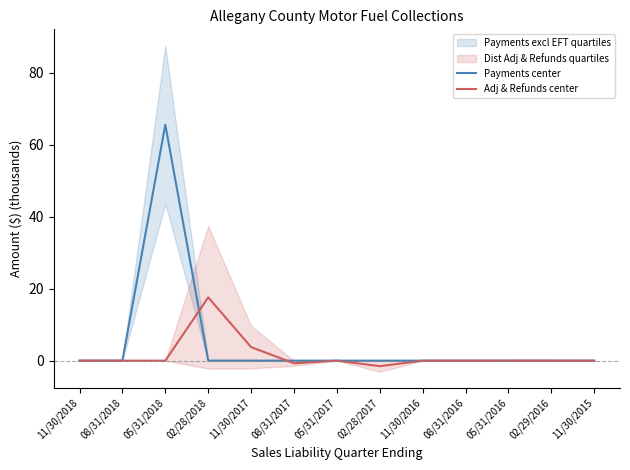

Reading left to right, what are all the values shown in this chart?

Payments center: 11/30/2018=0.0	08/31/2018=0.0	05/31/2018=65.5	02/28/2018=0.0	11/30/2017=0.0	08/31/2017=0.0	05/31/2017=0.0	02/28/2017=0.0	11/30/2016=0.0	08/31/2016=0.0	05/31/2016=0.0	02/29/2016=0.0	11/30/2015=0.0
Adj & Refunds center: 11/30/2018=-0.0	08/31/2018=0.0	05/31/2018=-0.0	02/28/2018=17.6	11/30/2017=3.8	08/31/2017=-0.7	05/31/2017=-0.0	02/28/2017=-1.5	11/30/2016=-0.0	08/31/2016=-0.0	05/31/2016=-0.0	02/29/2016=-0.0	11/30/2015=-0.0